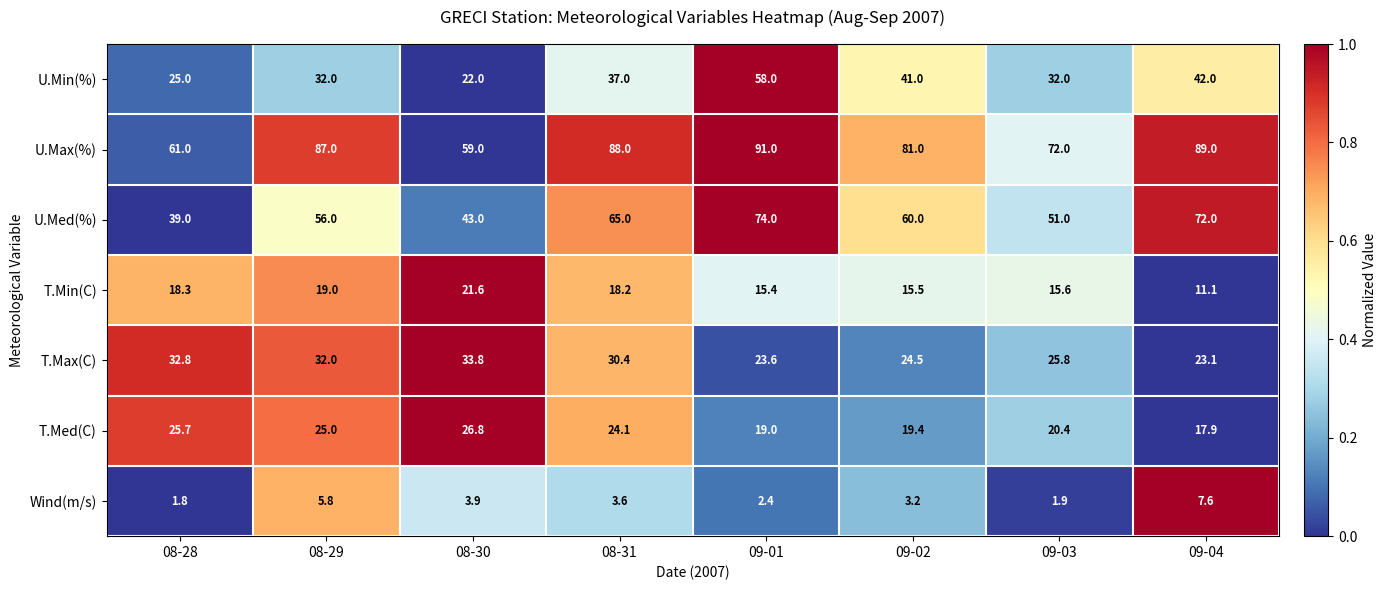

Is it true that Wind(m/s) equals 0.8 at 08-31?

False